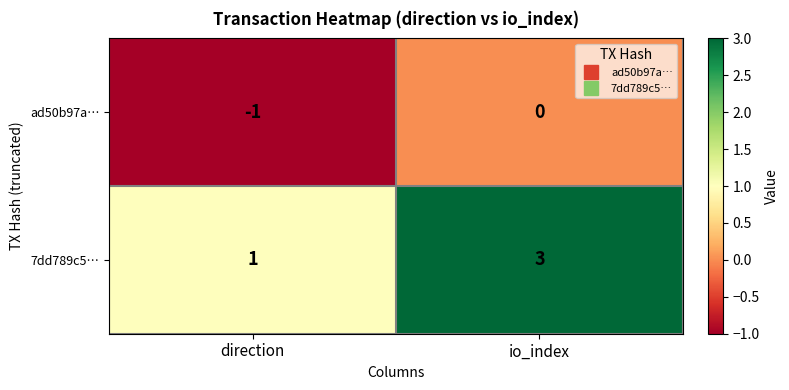

Rank the series by their average value, from lowest to highest.

ad50b97a…, 7dd789c5…